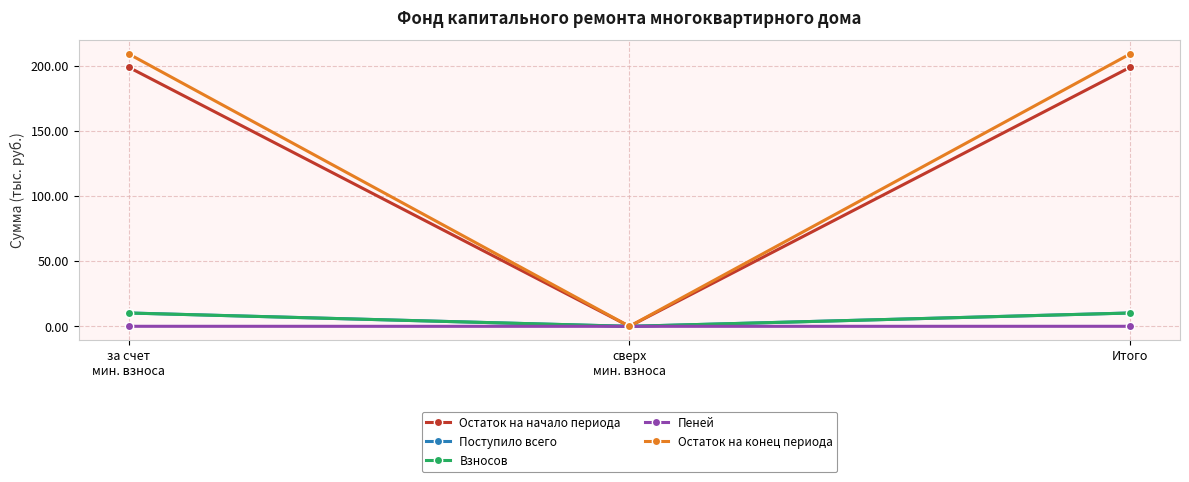

At which label does Взносов first exceed 10?

за счет
мин. взноса